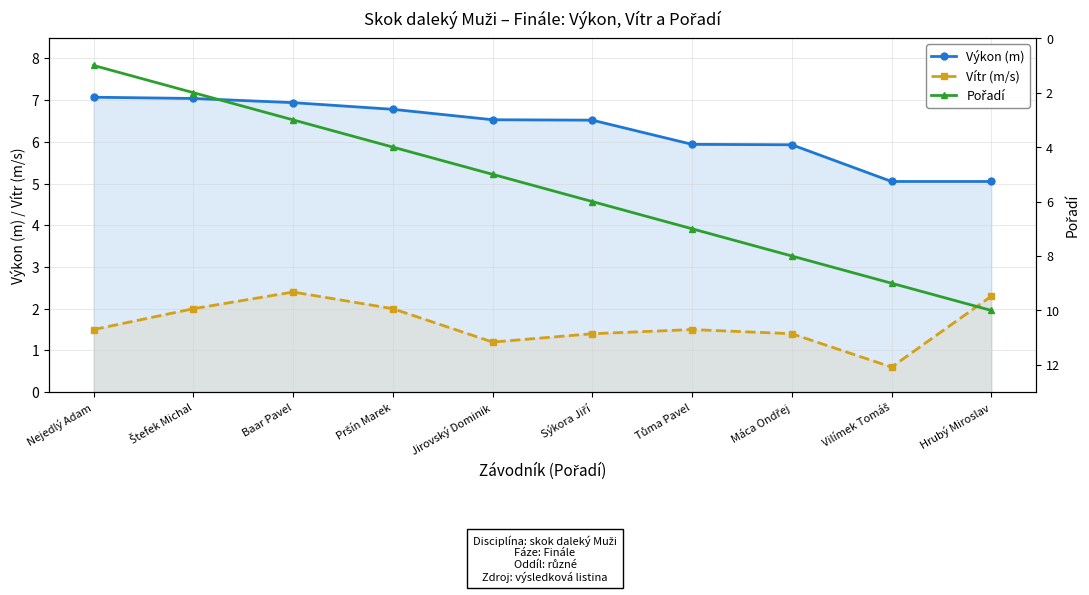

True or false: Výkon (m) has more than 0 points higher than both neighbors.

False